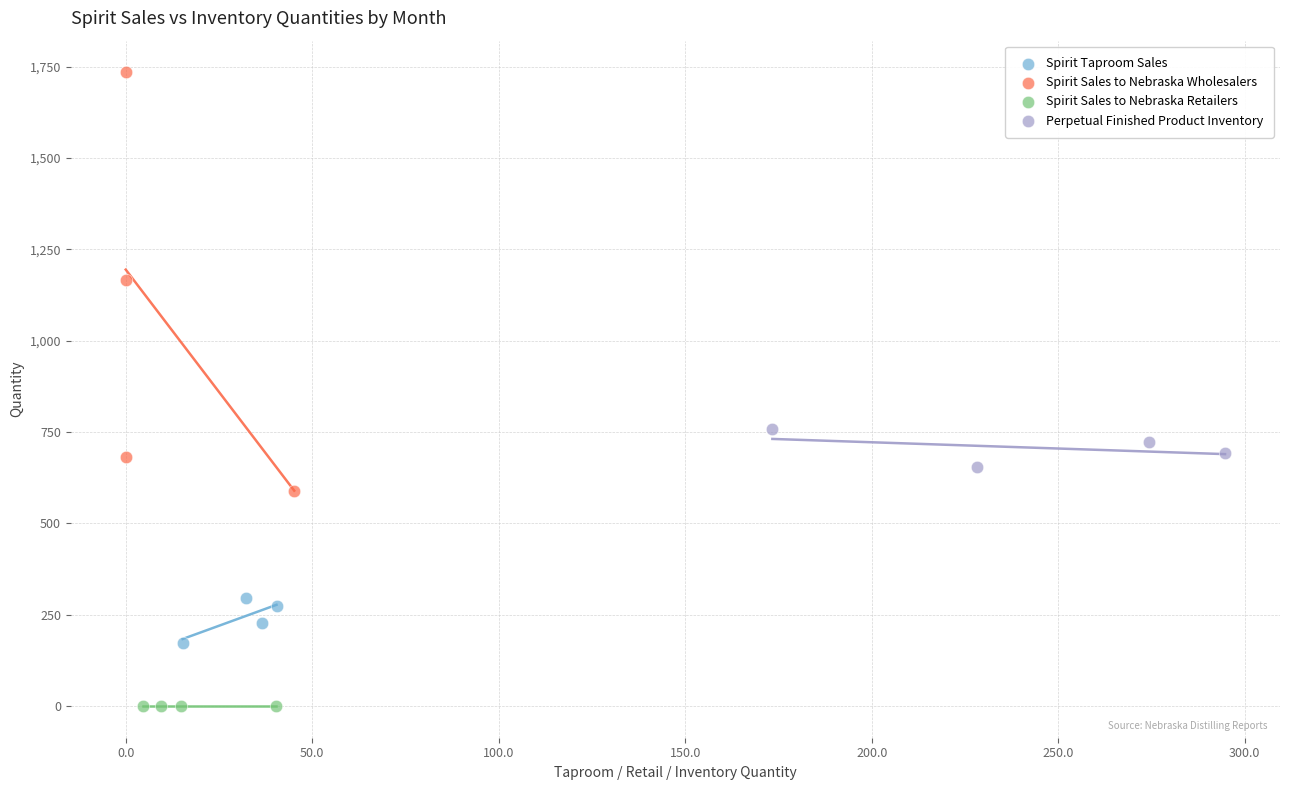

Which series reaches the maximum Y coordinate?

Spirit Sales to Nebraska Wholesalers